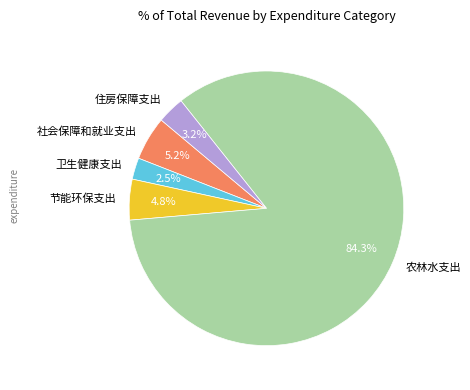

To the nearest percent, what percentage of the pie is 农林水支出?

84%